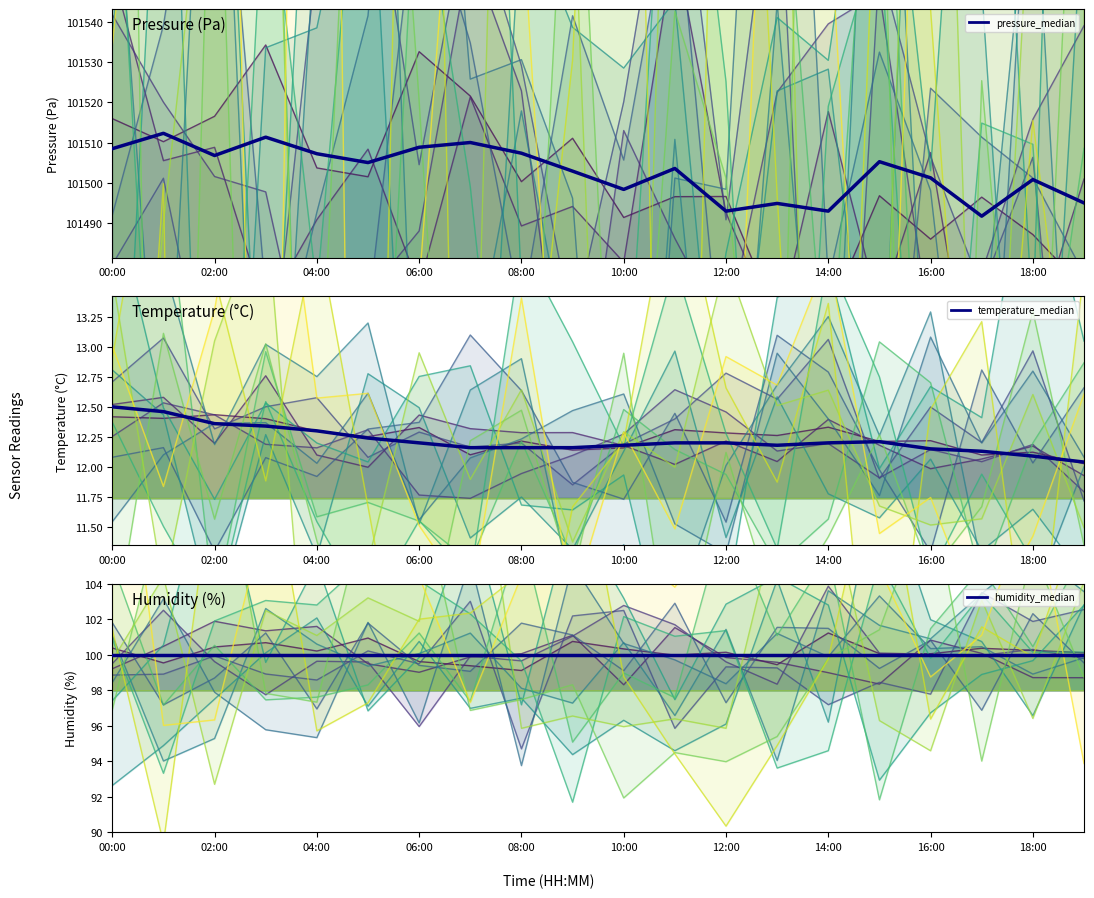

Is the value of pressure at 13:00 greater than the value of temperature at 04:00?

Yes